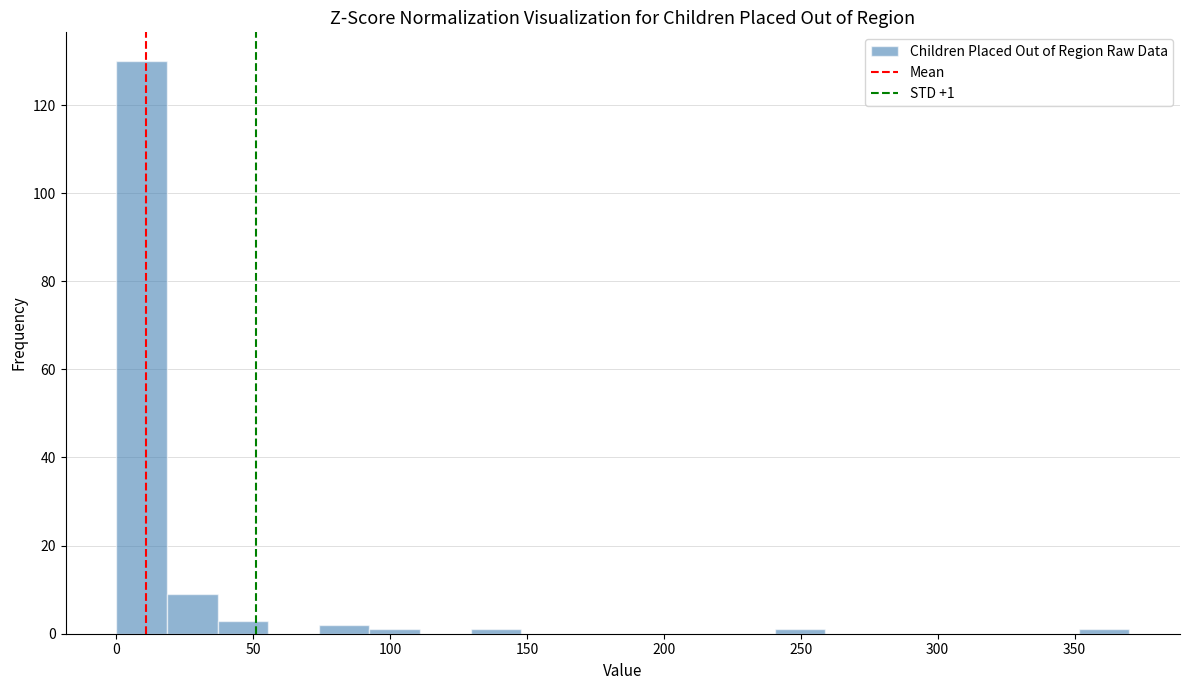

Read against the x-axis, roughly where is the centre of the tallest bar?

10